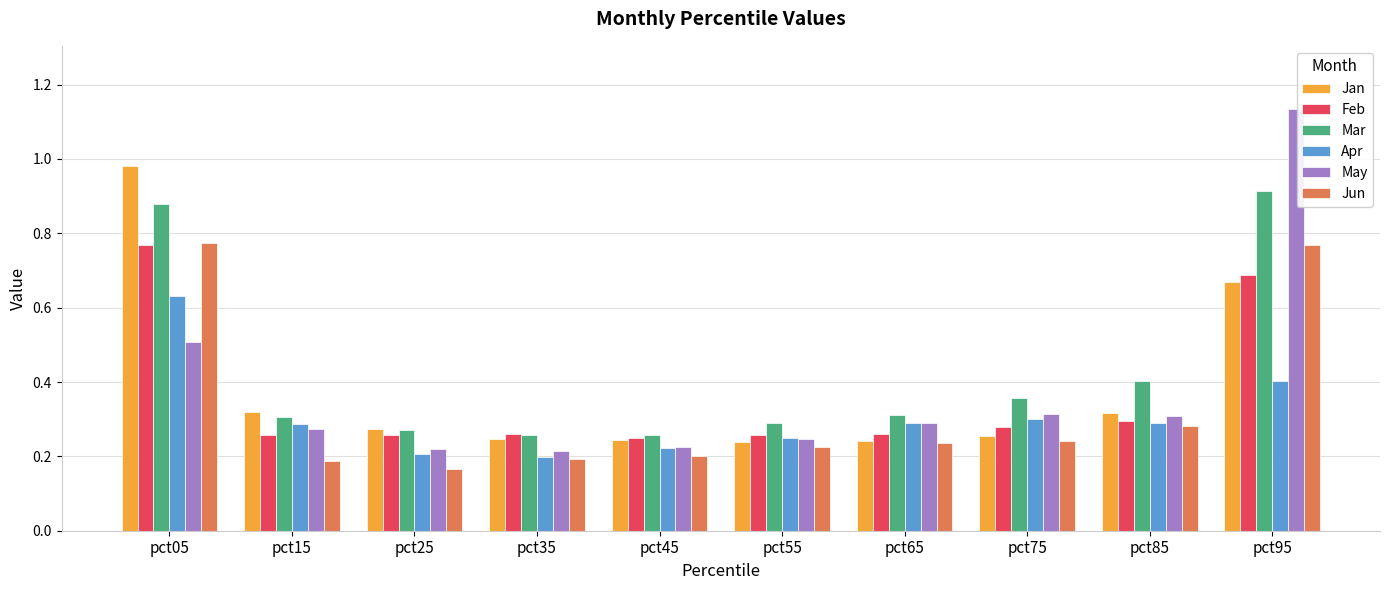

What is the sum of all Jun values?

3.3